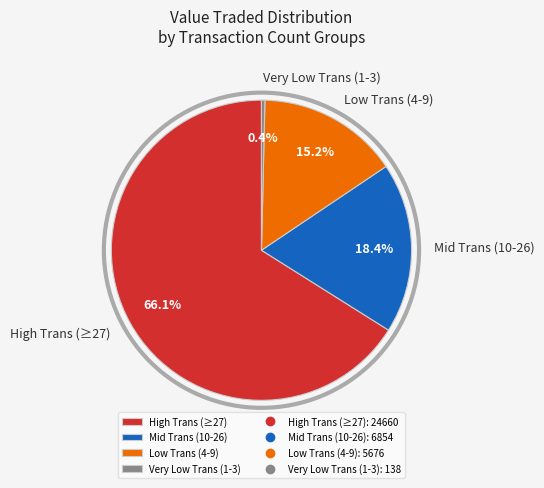

Which slice is the largest?

High Trans (≥27)